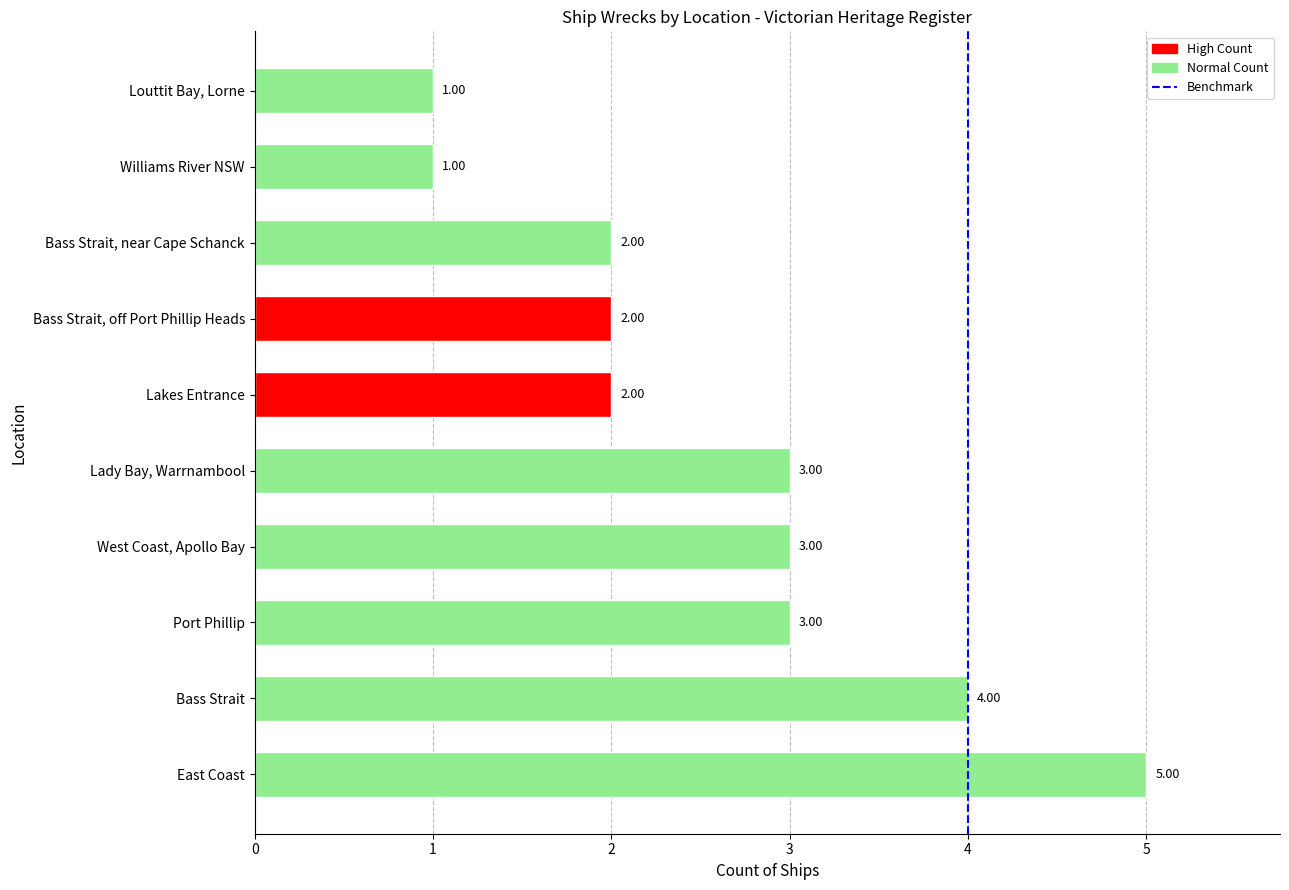

Which category has the highest value across all series?

East Coast